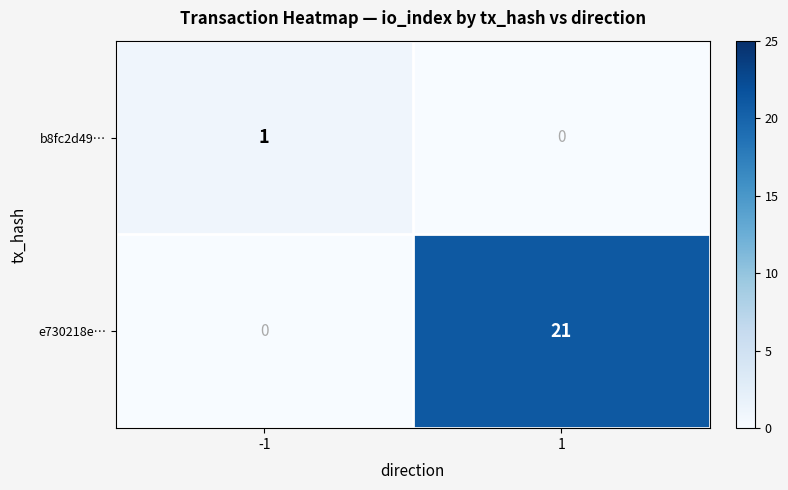

At which category is the sum across all series the highest?

1